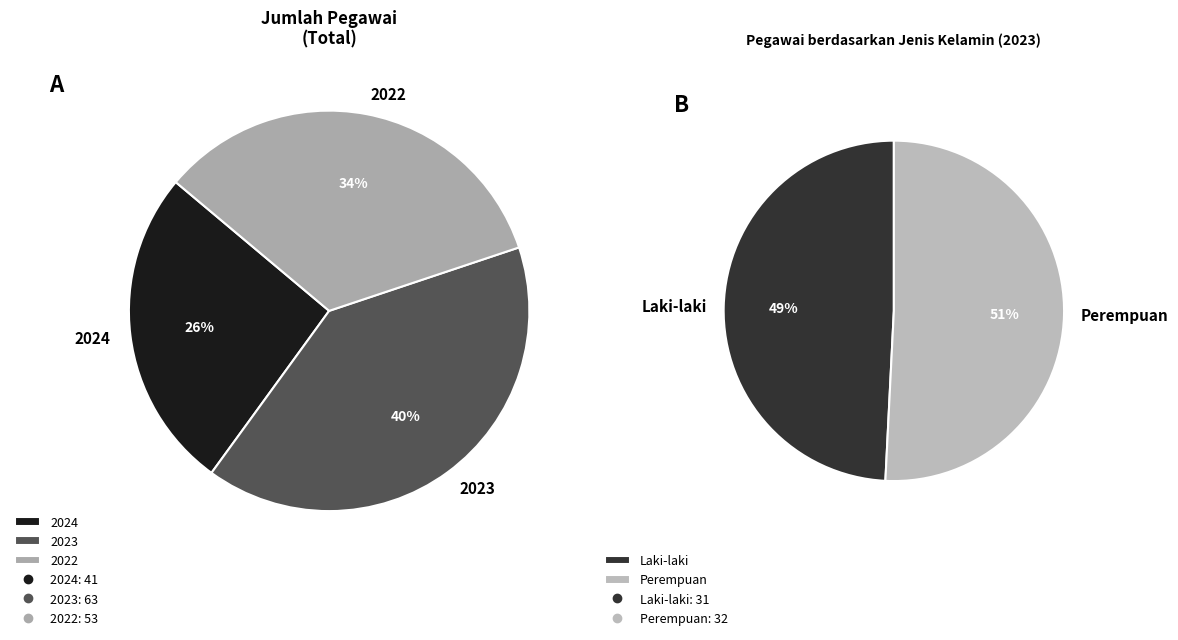

What percentage is the 2022 slice, to the nearest percent?

34%